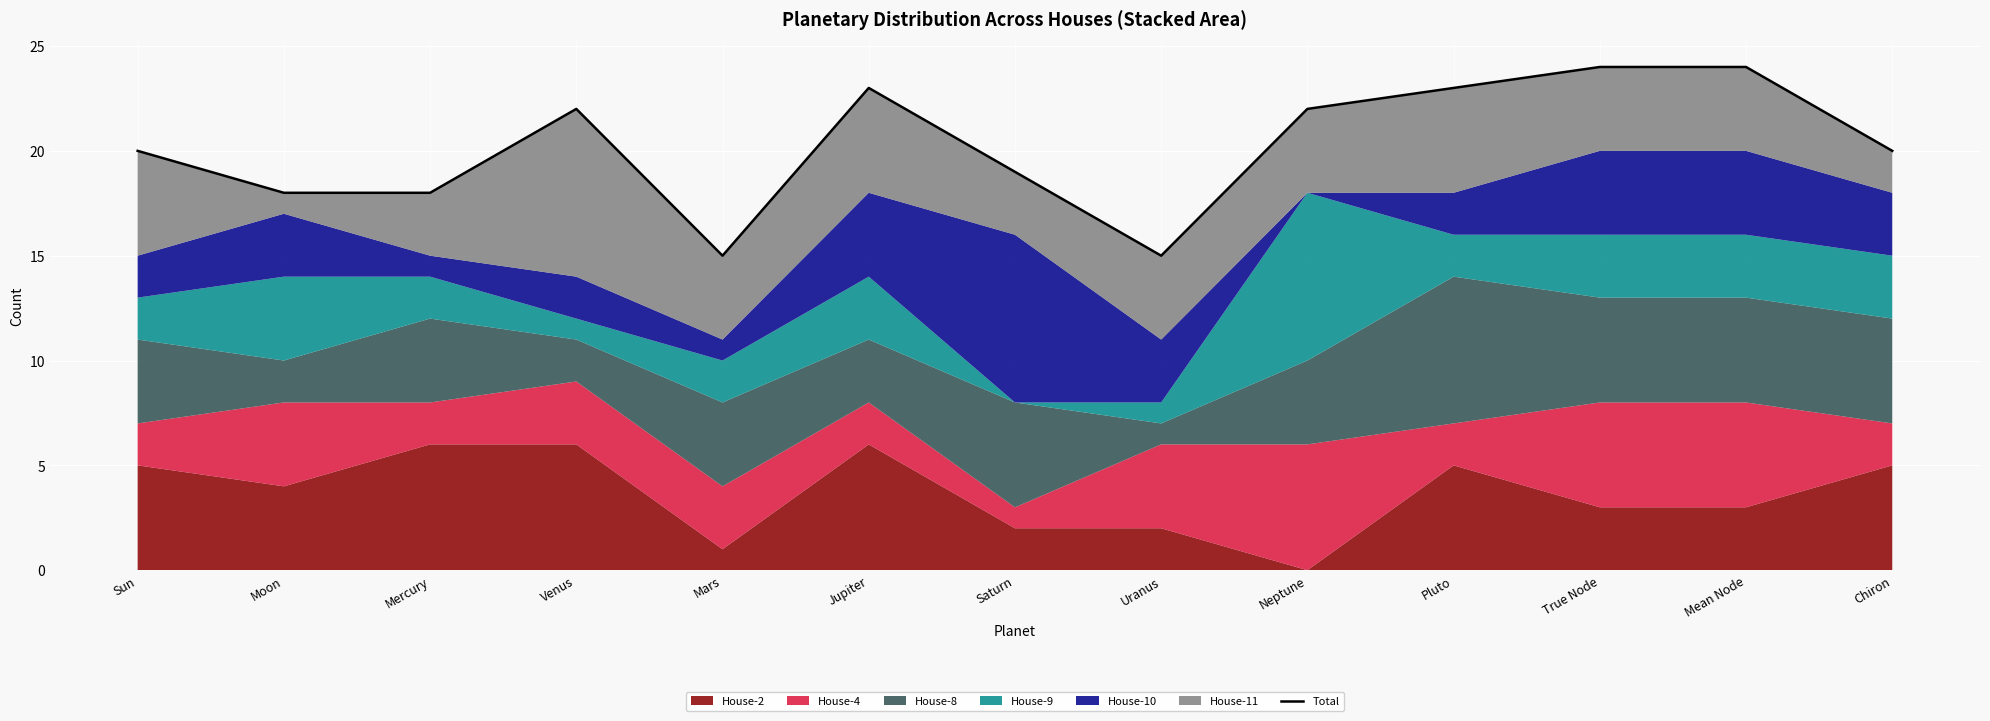

What position from the left is Mercury?

3